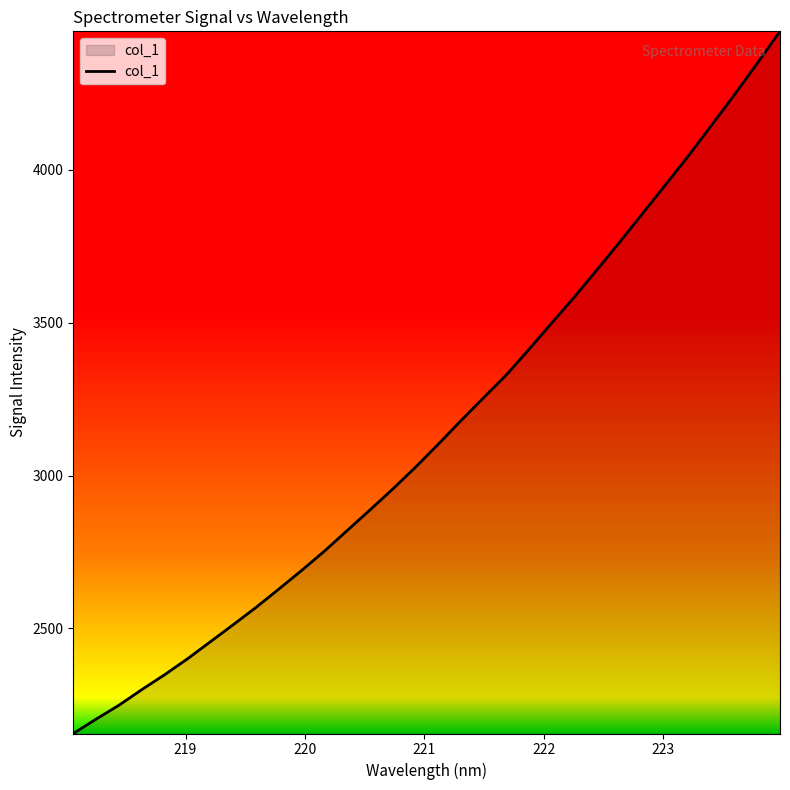

What is the greatest value displayed?

4452.4